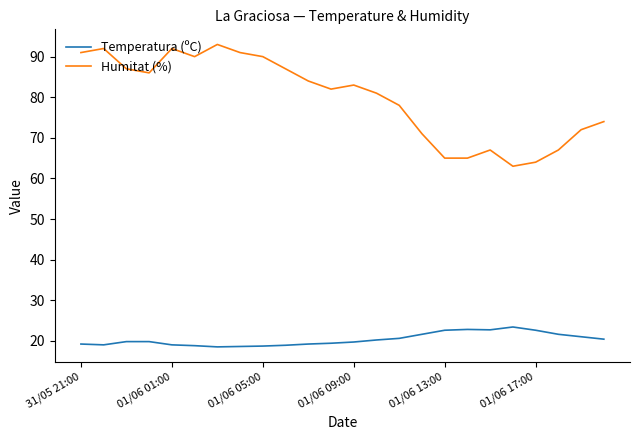

Rank the series by their maximum value, from lowest to highest.

Temperatura (ºC), Humitat (%)